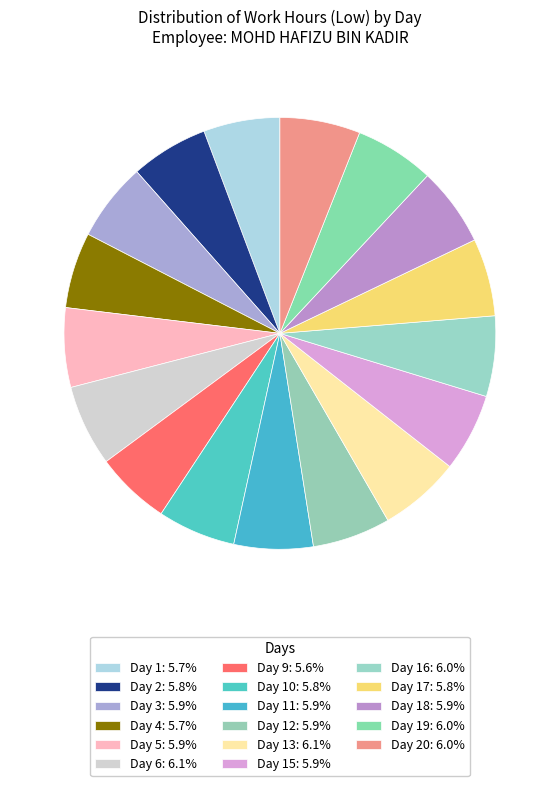

How many slices are in this pie chart?

17